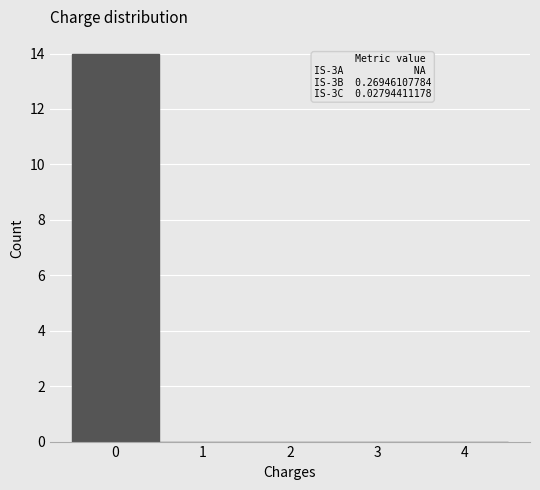

Over which range of the x-axis is the bar tallest?

-0.5 to 0.5